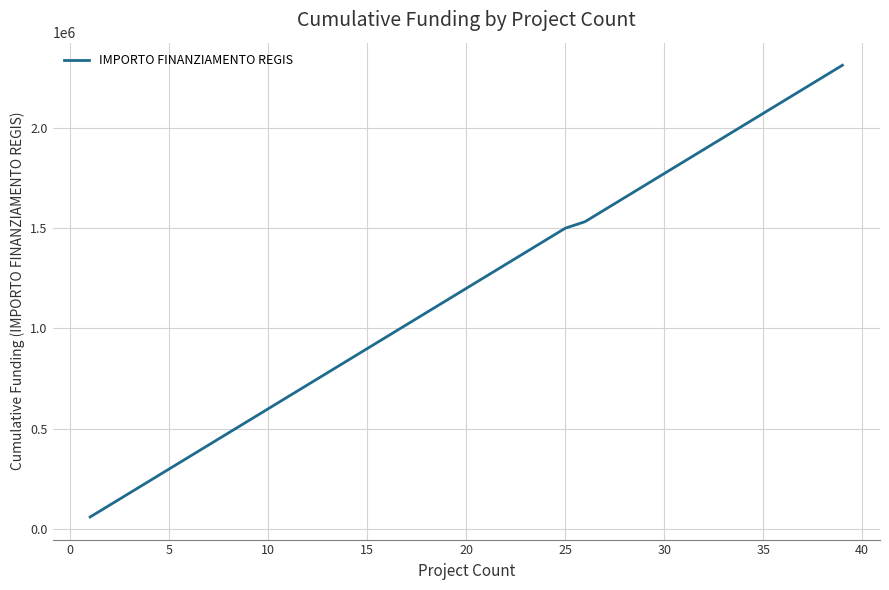

Does the chart have visible grid lines?

Yes